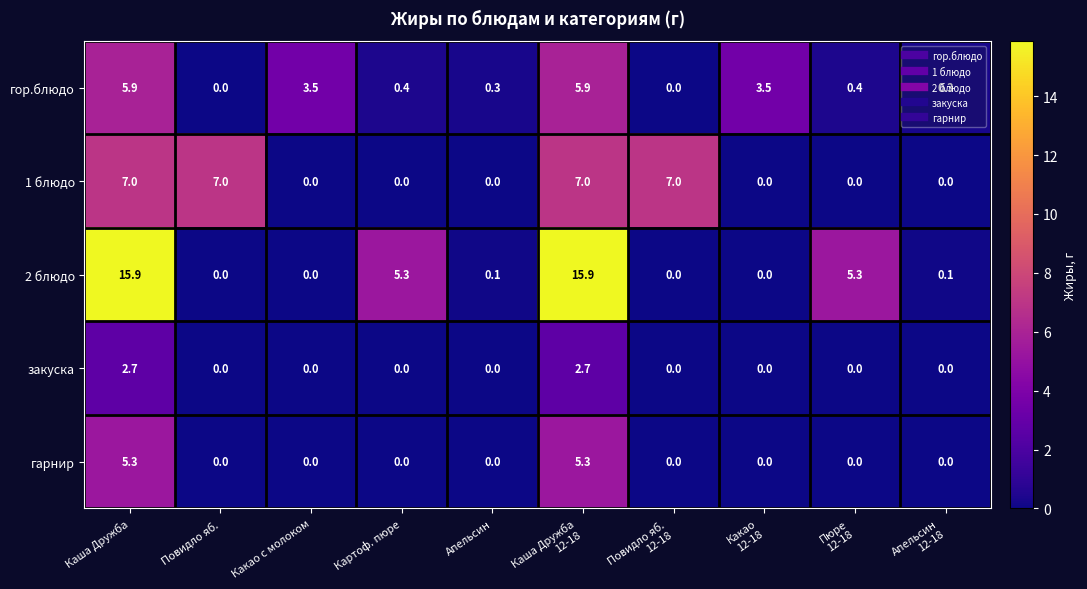

Is it true that гарнир equals 0.0 at Картоф. пюре?

True